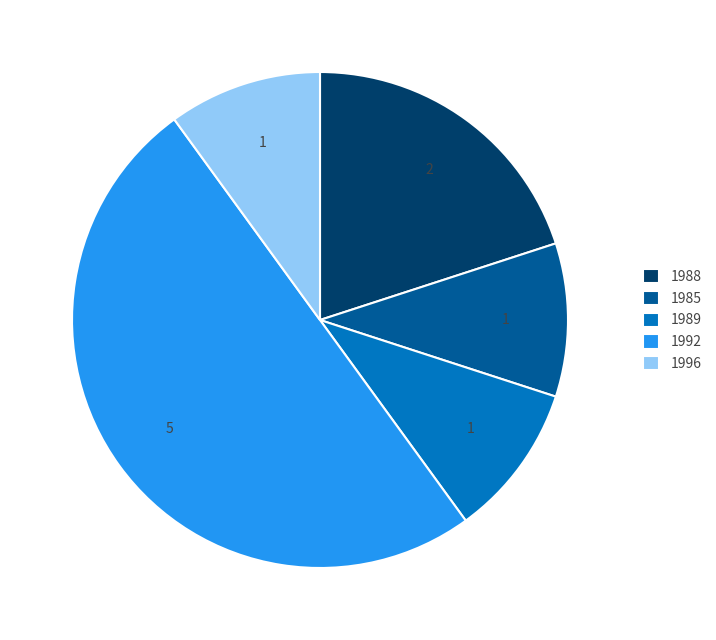

What is the ratio of the value at 1992 to the value at 1996?

5.0